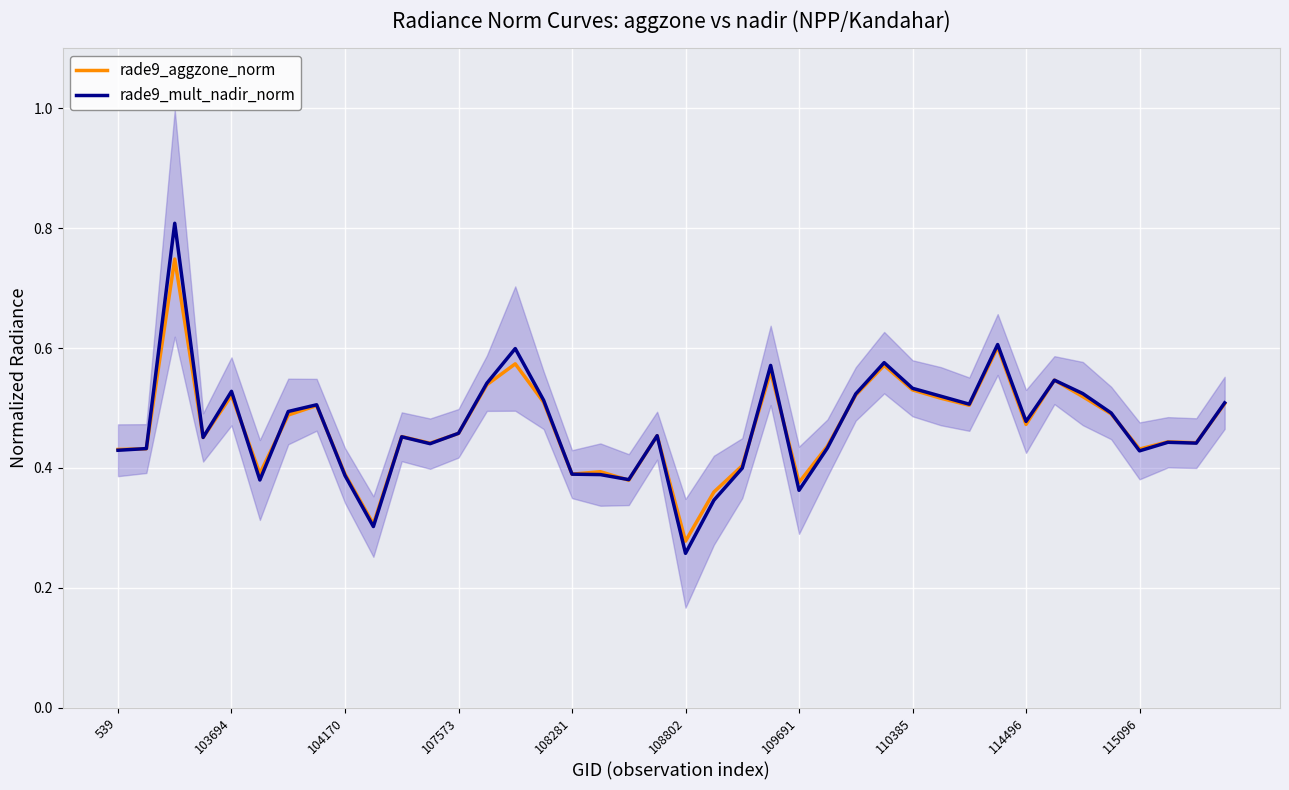

Reading right to left, transcribe all the data shown in this chart.

rade9_aggzone_norm: 0.5	0.4	0.4	0.4	0.5	0.5	0.5	0.5	0.6	0.5	0.5	0.5	0.6	0.5	0.4	0.4	0.6	0.4	0.4	0.3	0.5	0.4	0.4	0.4	0.5	0.6	0.5	0.5	0.4	0.5	0.3	0.4	0.5	0.5	0.4	0.5	0.5	0.7	0.4	0.4
rade9_mult_nadir_norm: 0.5	0.4	0.4	0.4	0.5	0.5	0.5	0.5	0.6	0.5	0.5	0.5	0.6	0.5	0.4	0.4	0.6	0.4	0.3	0.3	0.5	0.4	0.4	0.4	0.5	0.6	0.5	0.5	0.4	0.5	0.3	0.4	0.5	0.5	0.4	0.5	0.5	0.8	0.4	0.4